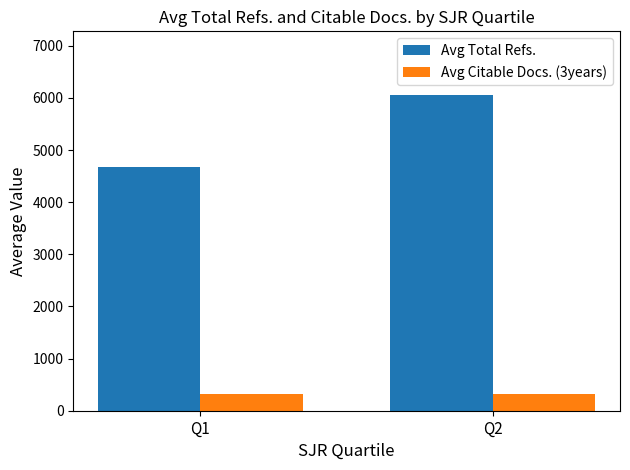

What are all the series names shown in the legend?

Avg Total Refs., Avg Citable Docs. (3years)